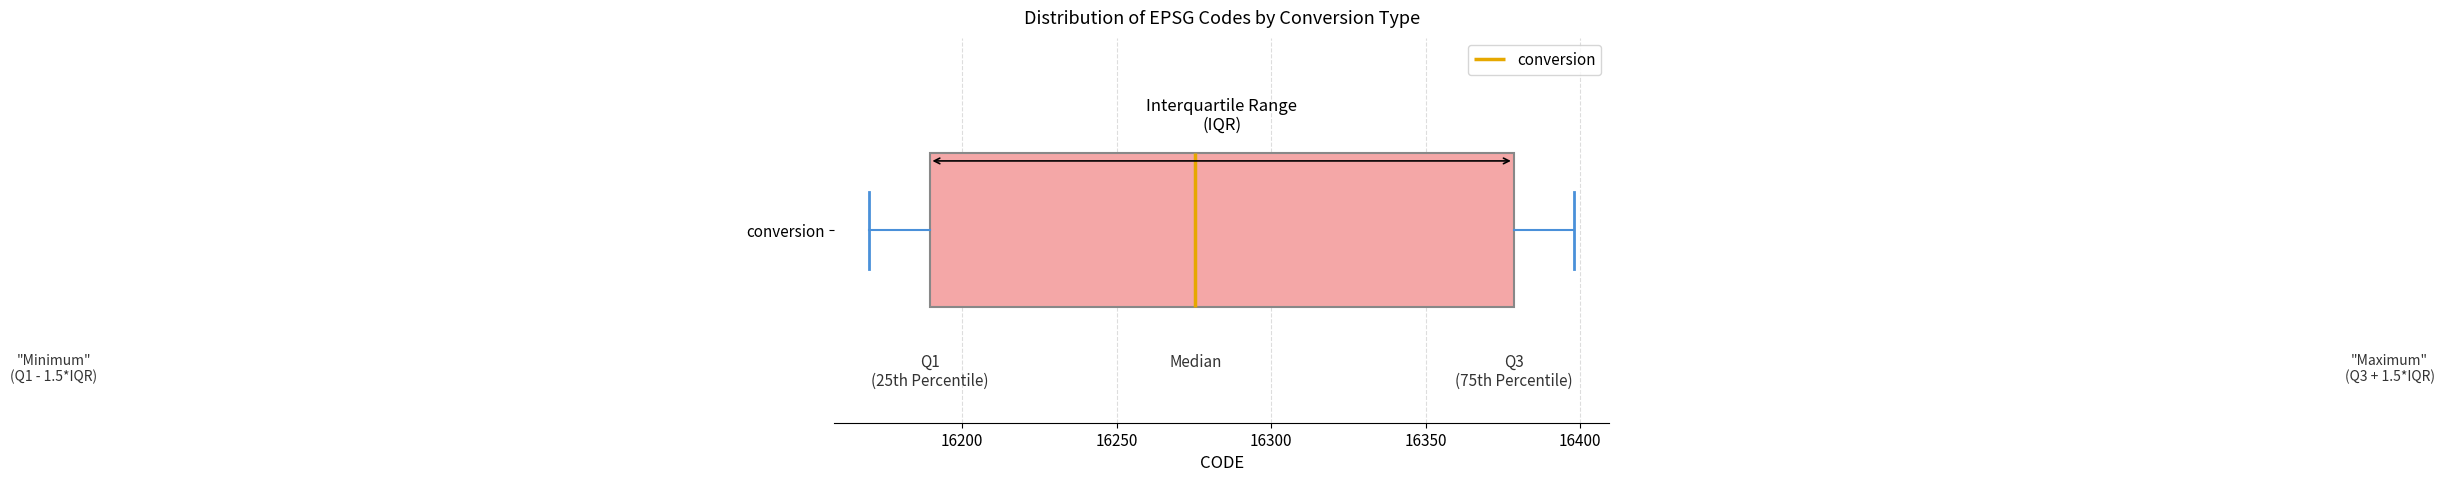

Transcribe this box plot: give where the median line is, the range the box spans, and where the two whiskers end, as read against the x-axis. The values are not printed on the chart, so give them approximately, as read against the axis.

median 16275, box 16190 to 16380, whiskers 16170 to 16400